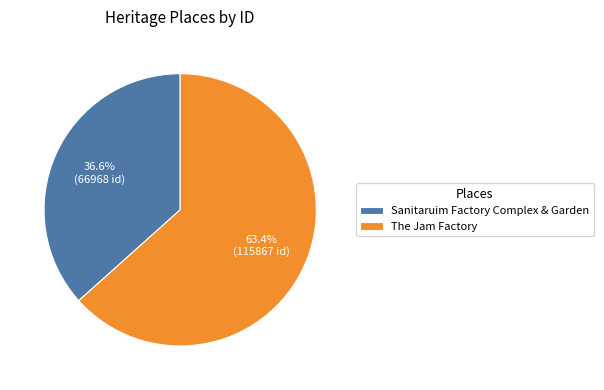

The The Jam Factory slice represents 76% of the pie. True or false?

False